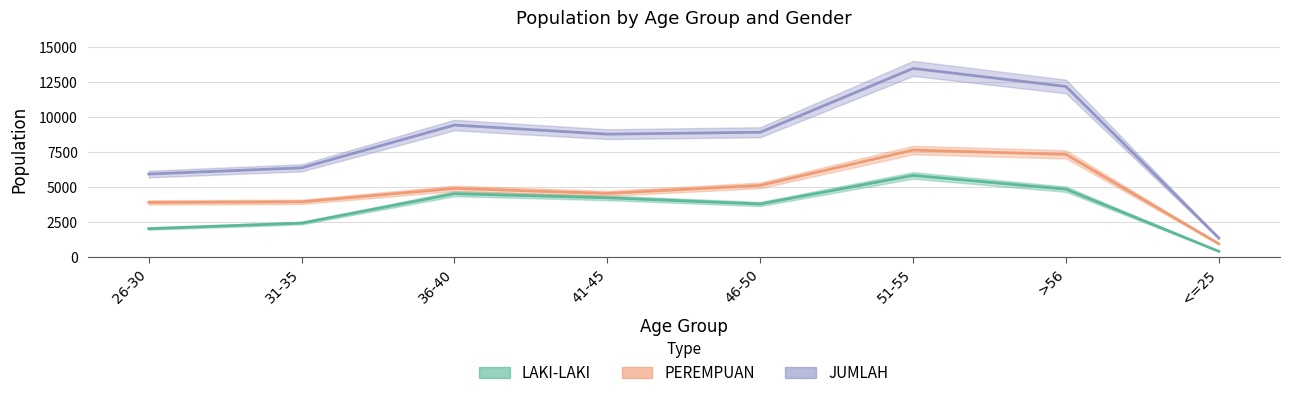

Is the value of PEREMPUAN at 26-30 greater than the value of JUMLAH at 26-30?

No